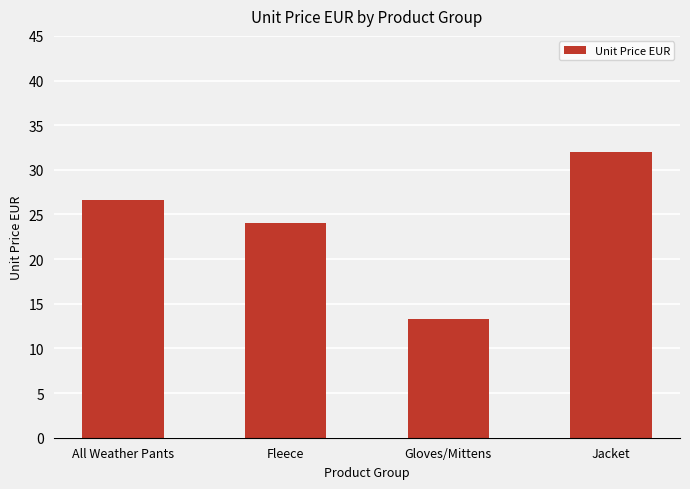

Reading left to right, extract all data points from this chart.

26.7	24.0	13.3	32.0